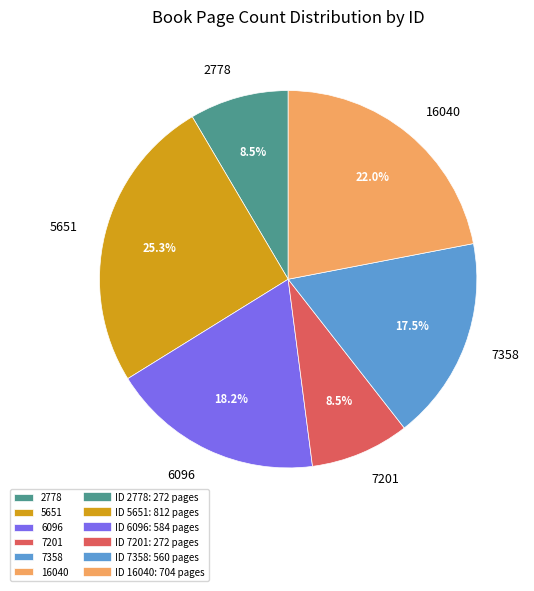

True or false: 5651 accounts for 37% of the total.

False